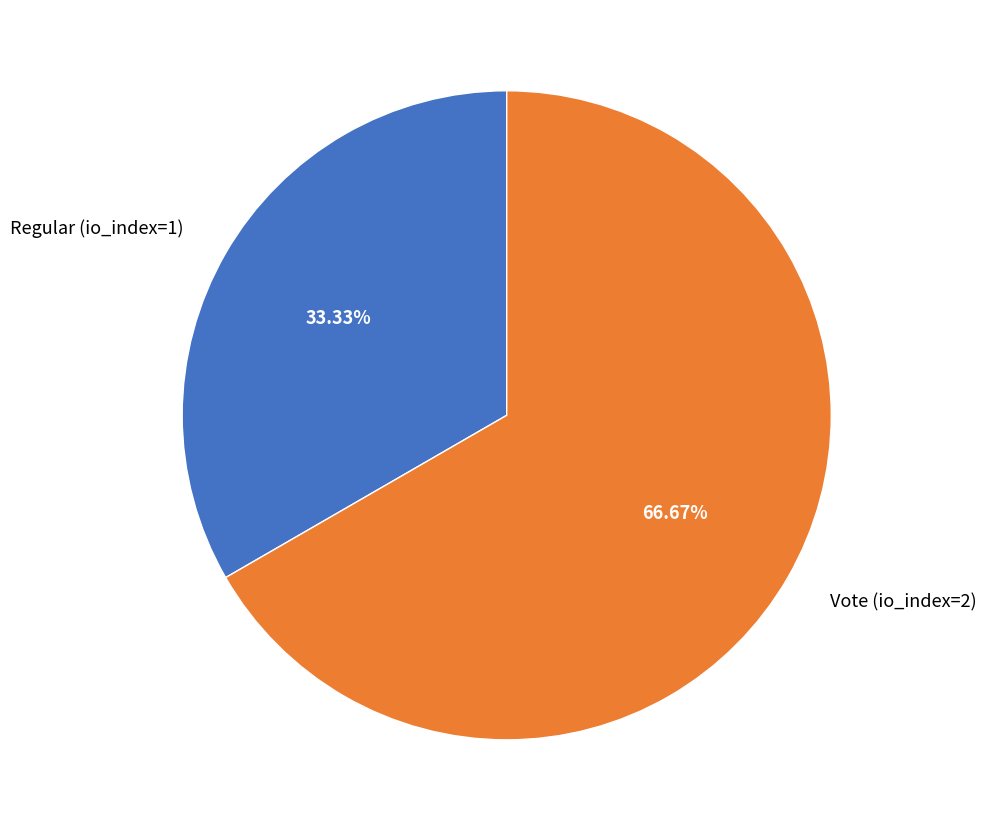

To the nearest percent, what percentage of the pie is Regular (io_index=1)?

33%